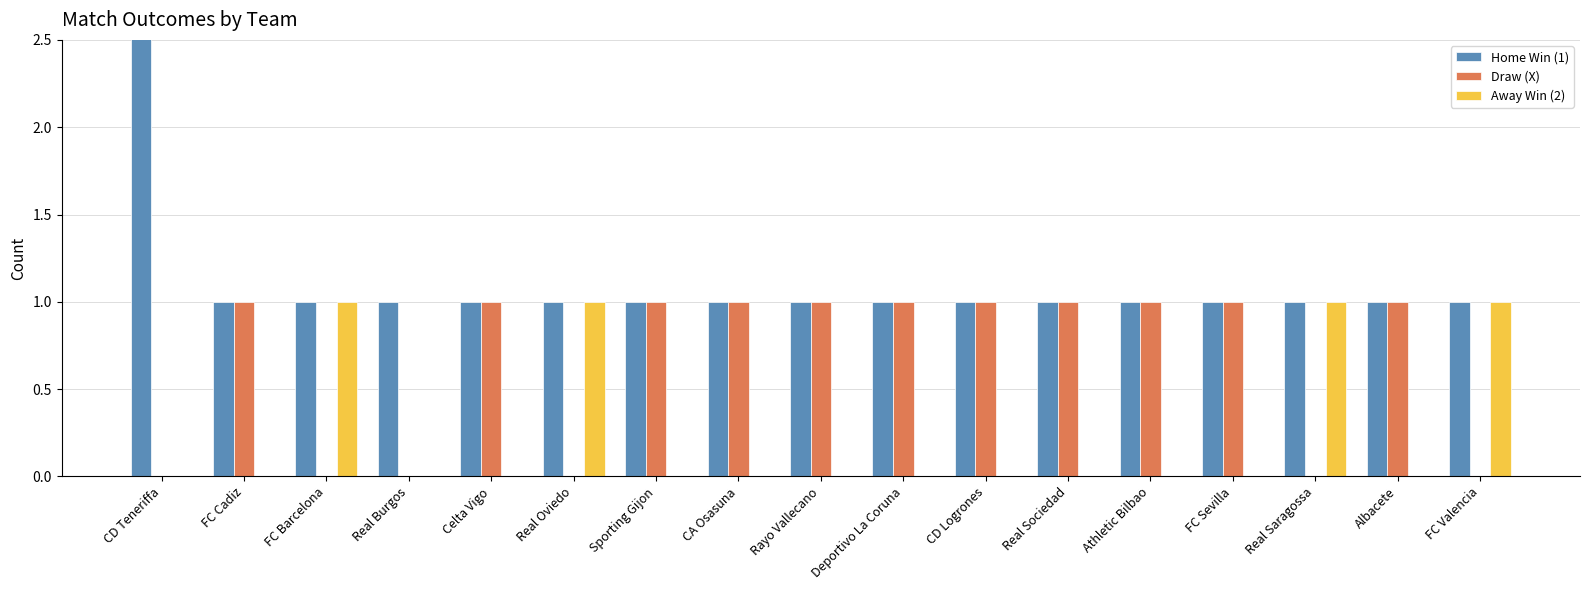

What is the difference between the highest and lowest values at Real Saragossa?

1